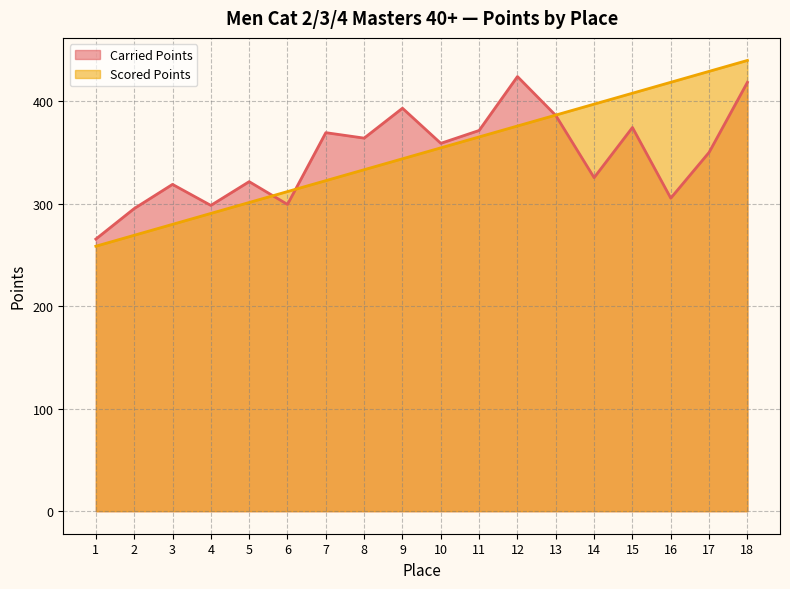

Which series changed the most between 2 and 14?

Scored Points